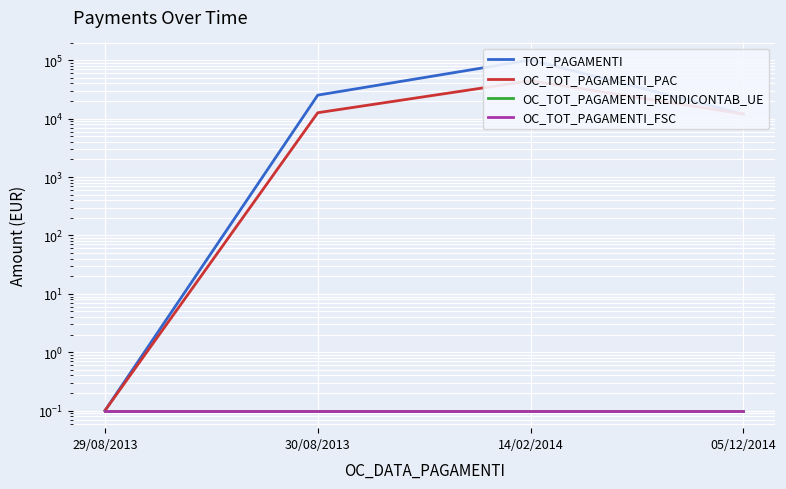

What is the label of the 4th point from the right?

29/08/2013